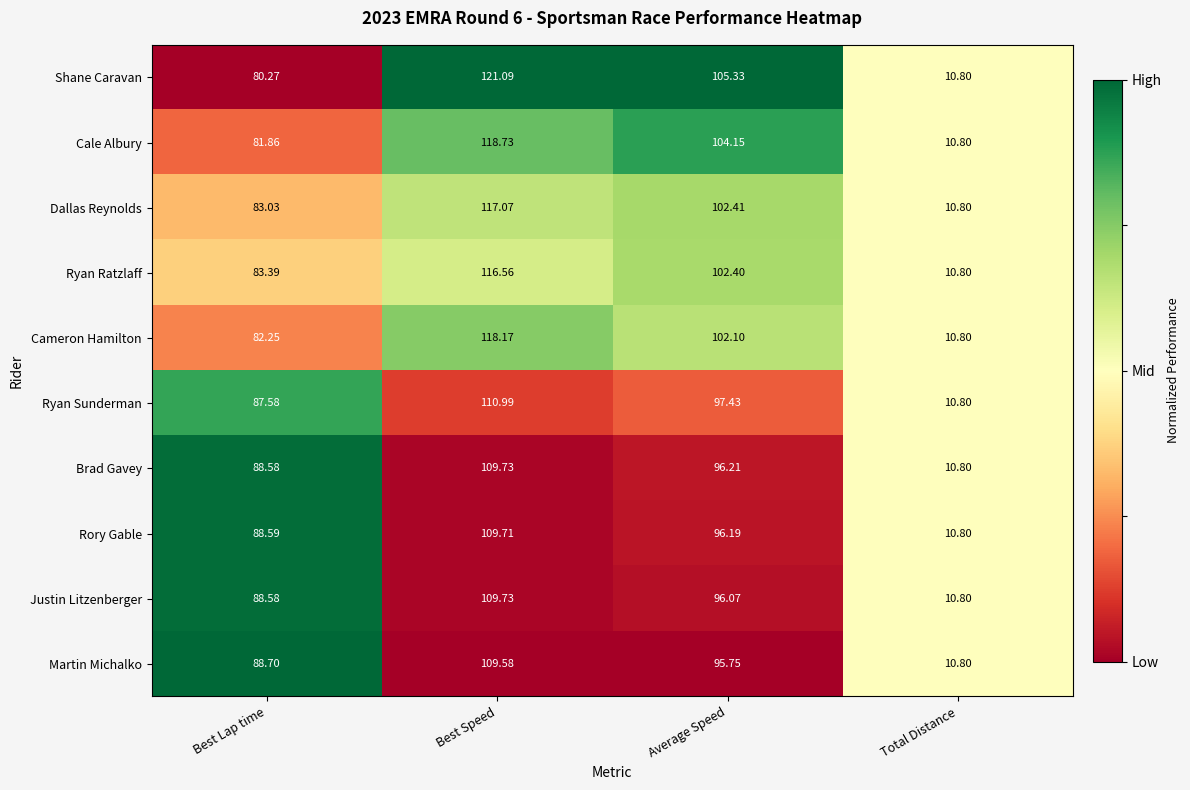

Is the value of Ryan Ratzlaff at Best Lap time greater than the value of Cameron Hamilton at Best Lap time?

Yes